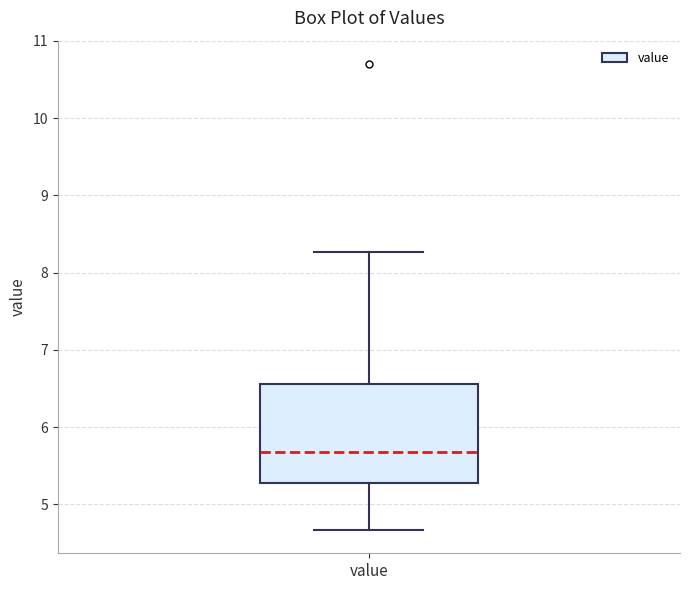

Read this box plot against the y-axis: the position of the median line, the range covered by the box, and the ends of both whiskers. The values are not printed on the chart, so give them approximately, as read against the axis.

median 5.7, box 5.3 to 6.6, whiskers 4.7 to 8.3